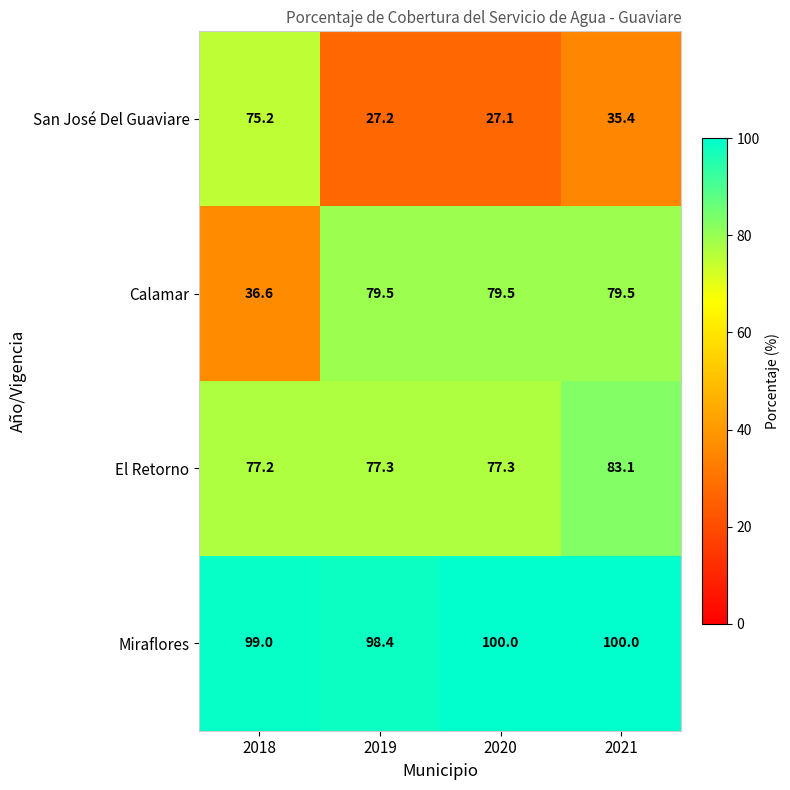

Reading left to right, list all the values displayed in this chart.

San José Del Guaviare: 75.2	27.2	27.1	35.4
Calamar: 36.6	79.5	79.5	79.5
El Retorno: 77.2	77.3	77.3	83.1
Miraflores: 99.0	98.4	100.0	100.0